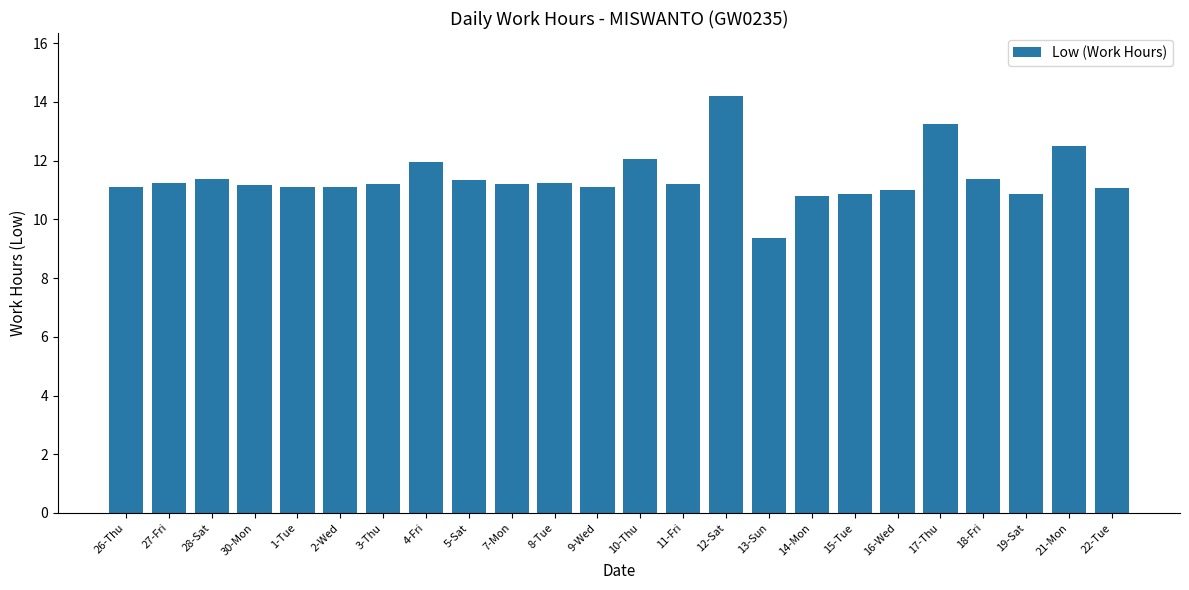

What is the label of the 3rd bar from the left?

28-Sat